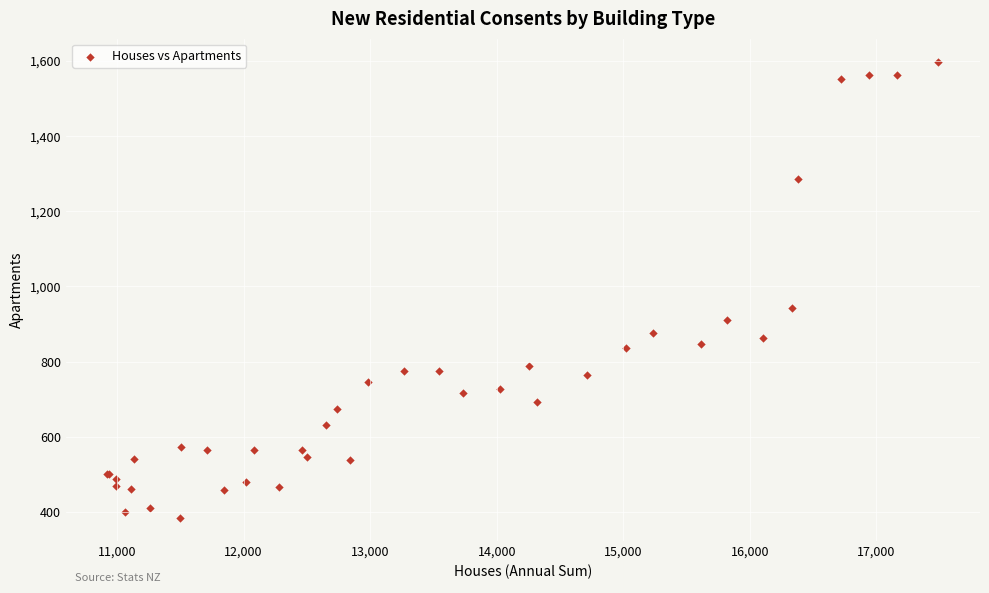

What Y value in the scatter plot is closest to 991?

943